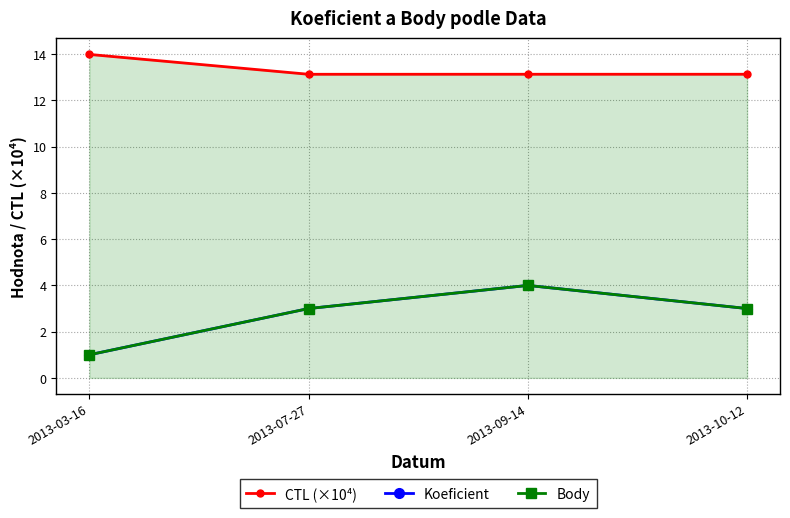

At how many categories does at least one series exceed 6?

4